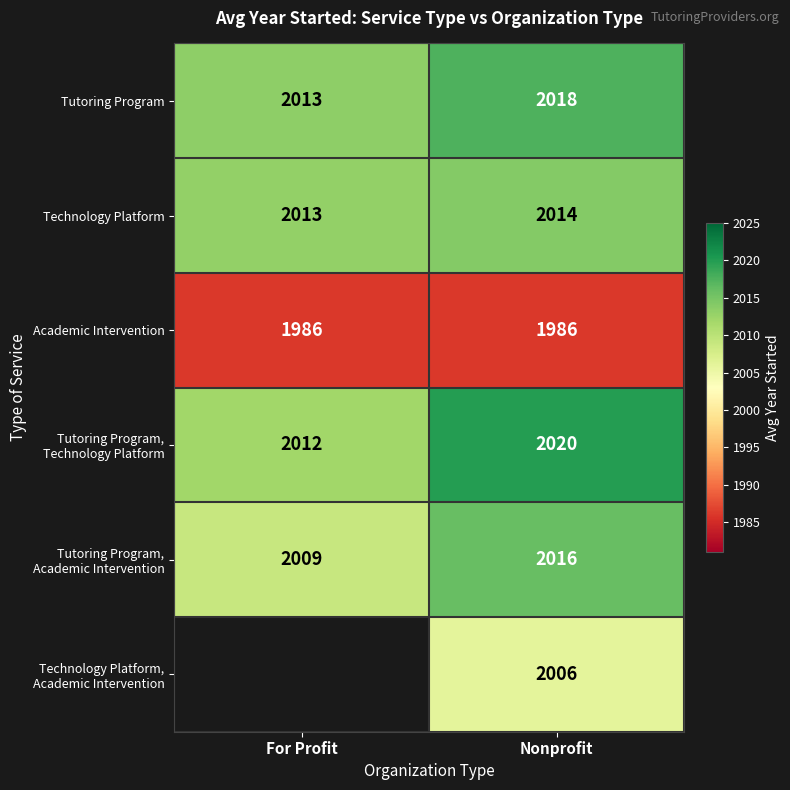

List the labels in order of Technology Platform value, largest first.

Nonprofit, For Profit